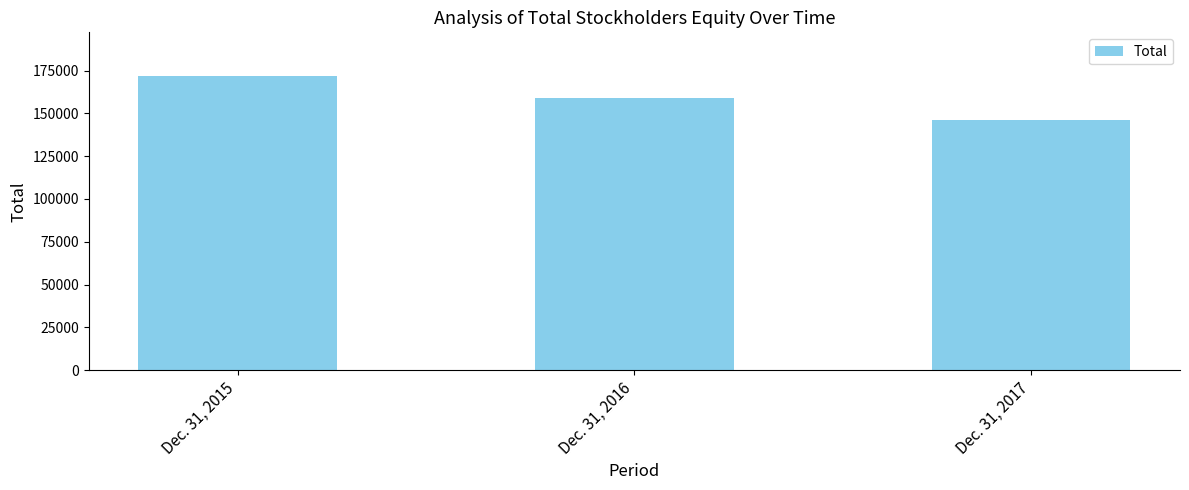

What is the sum of all values?

476496